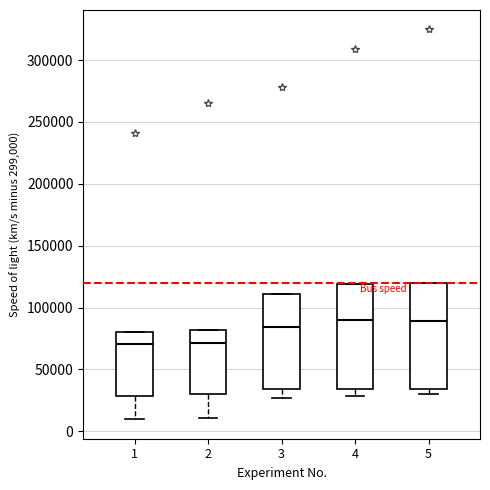

Where is the lower edge of the box at x = 1 on the y-axis? The values are not printed on the chart, so give them approximately, as read against the axis.

30000